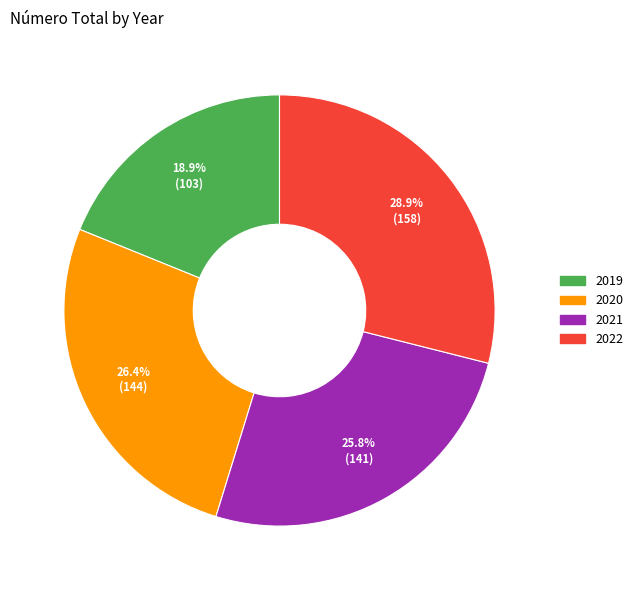

Rank the categories by value from highest to lowest.

2022, 2020, 2021, 2019